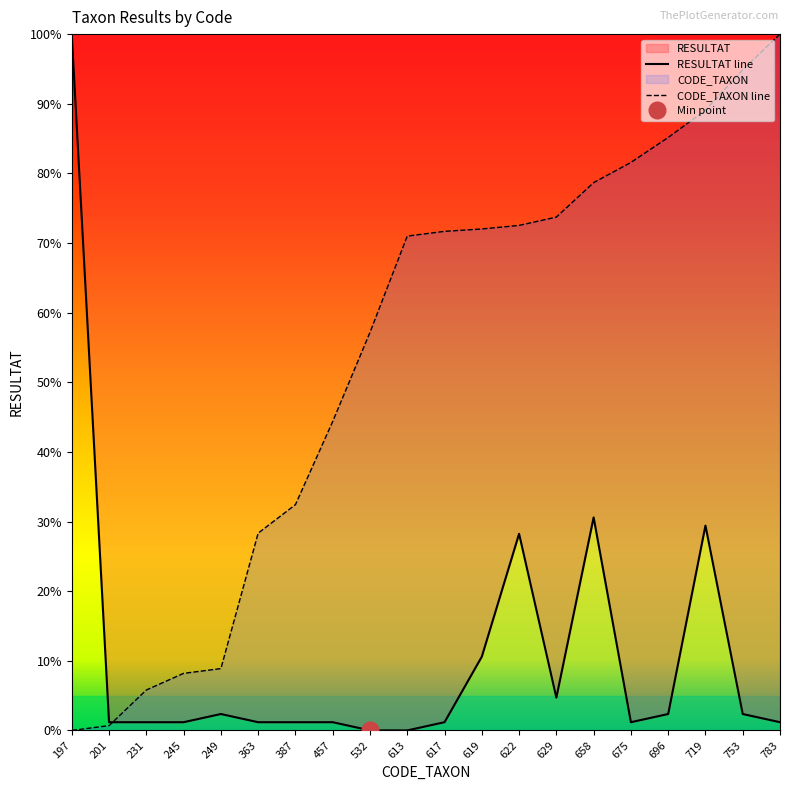

What is the maximum value for RESULTAT line?

100.0